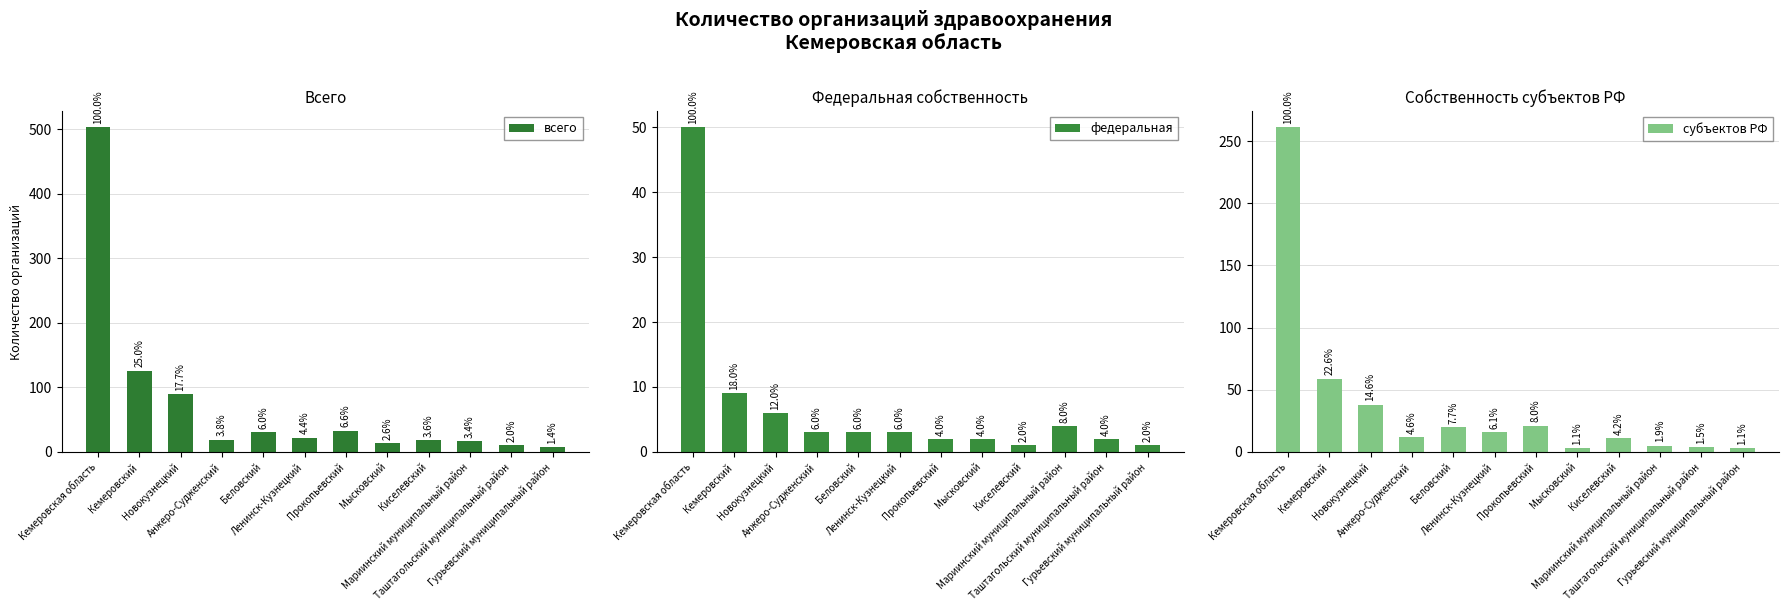

List the labels in order of всего value, largest first.

Кемеровская область, Кемеровский, Новокузнецкий, Прокопьевский, Беловский, Ленинск-Кузнецкий, Анжеро-Судженский, Киселевский, Мариинский муниципальный район, Мысковский, Таштагольский муниципальный район, Гурьевский муниципальный район